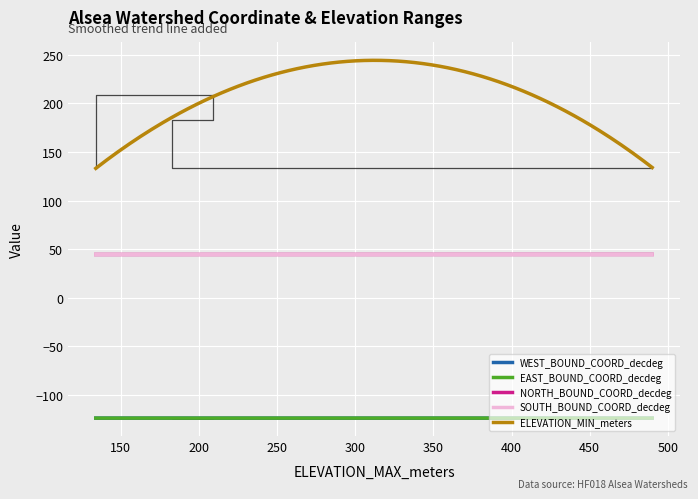

True or false: EAST_BOUND_COORD_decdeg and ELEVATION_MIN_meters intersect in this chart.

False